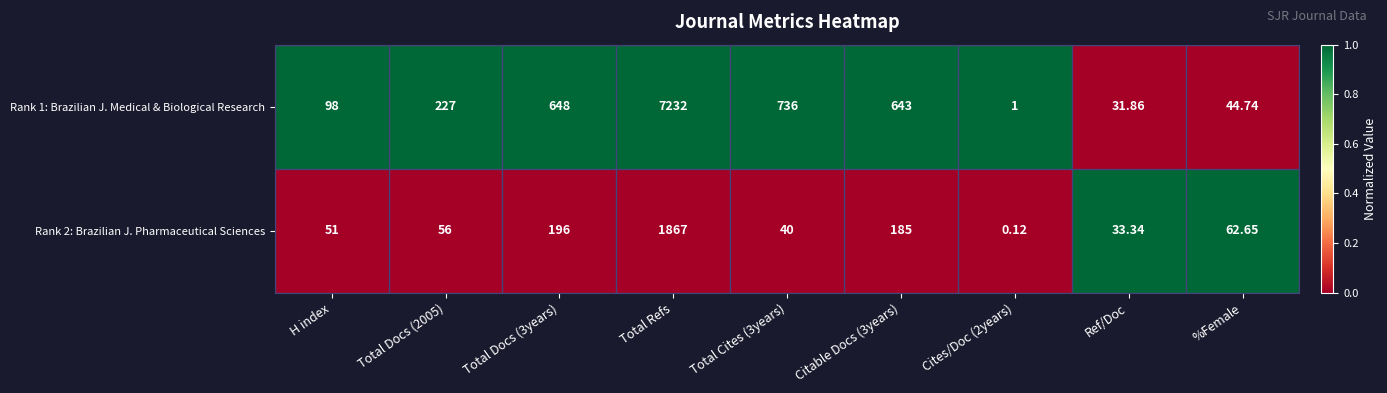

At which category is the sum across all series the highest?

Total Refs